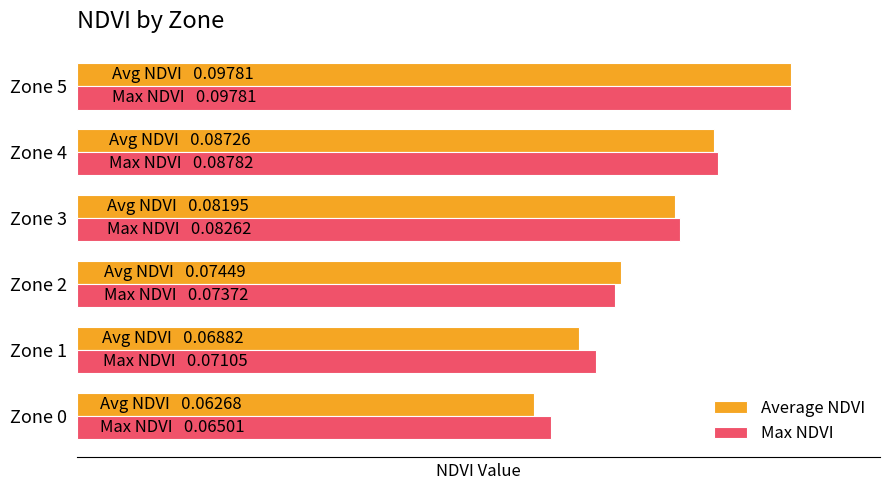

What is the maximum value shown in the chart?

0.1